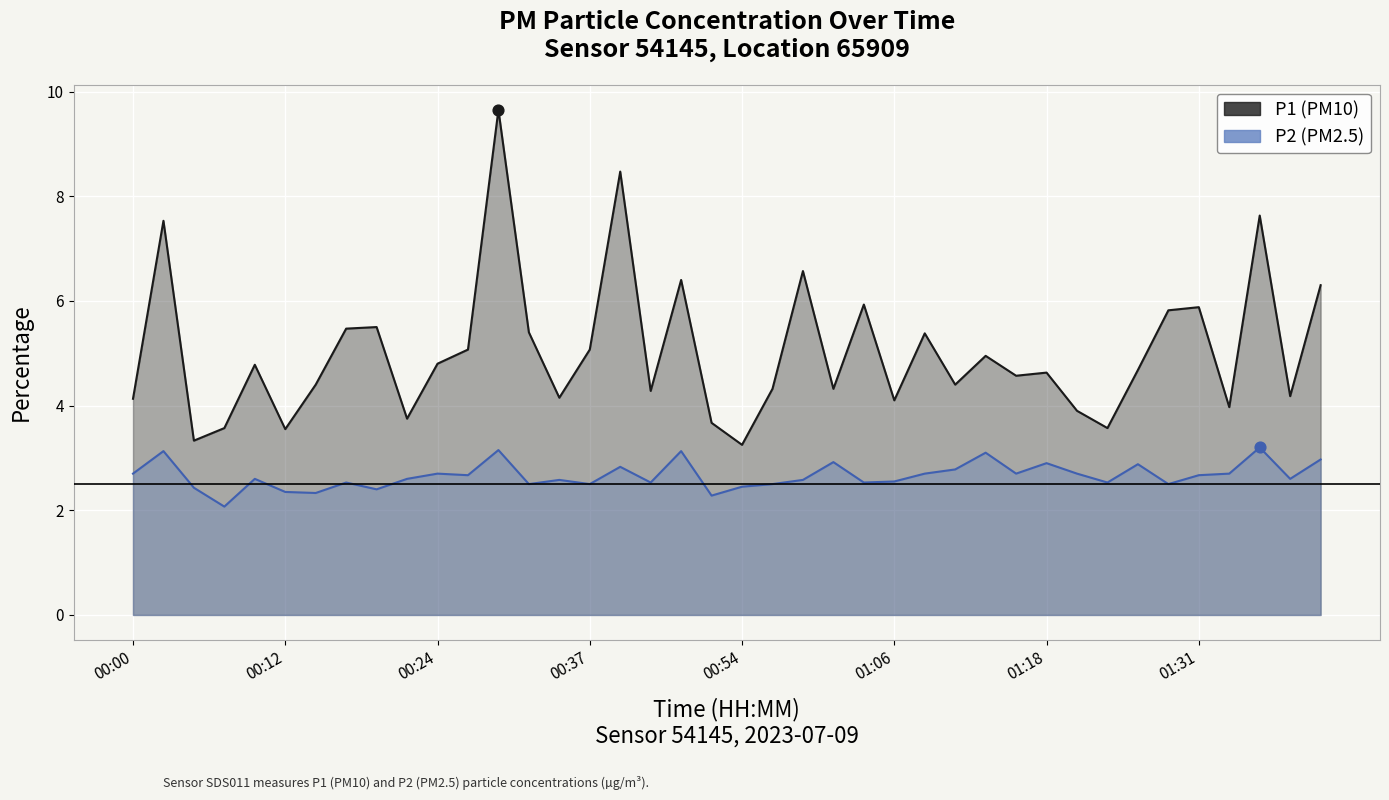

Which series has the largest Y range (max minus min)?

P1